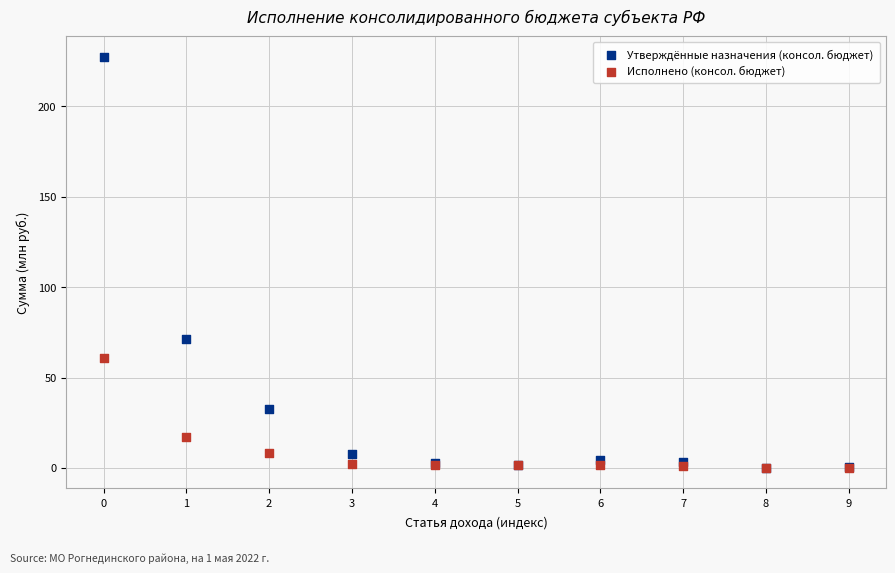

Across all series, what Y value is closest to 113?

71.2